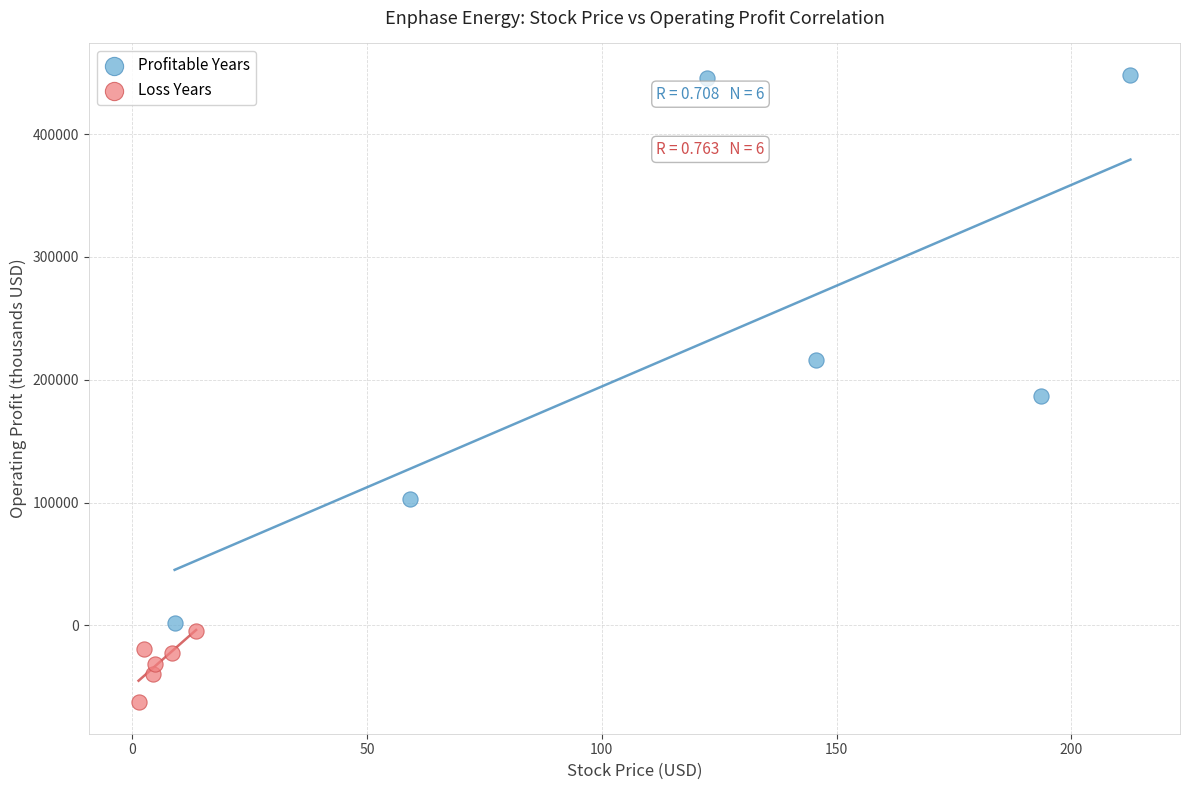

Which series contains the lowest Y value?

Loss Years